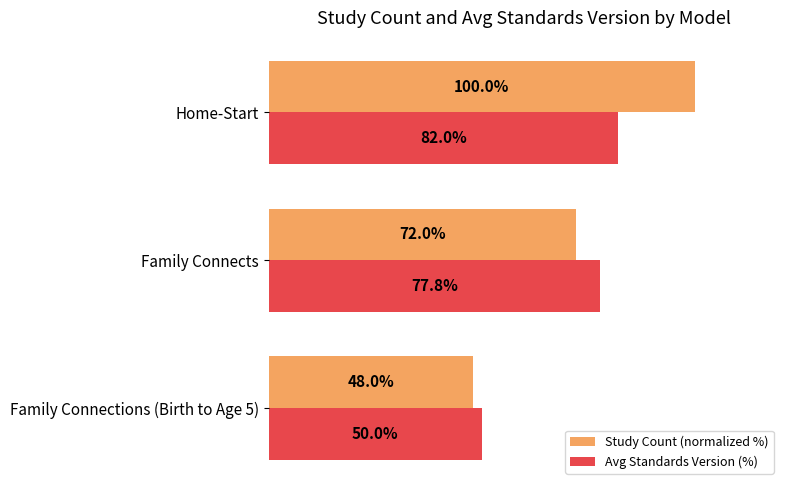

At Family Connects, list the series in order from largest to smallest.

Avg Standards Version (%), Study Count (normalized %)